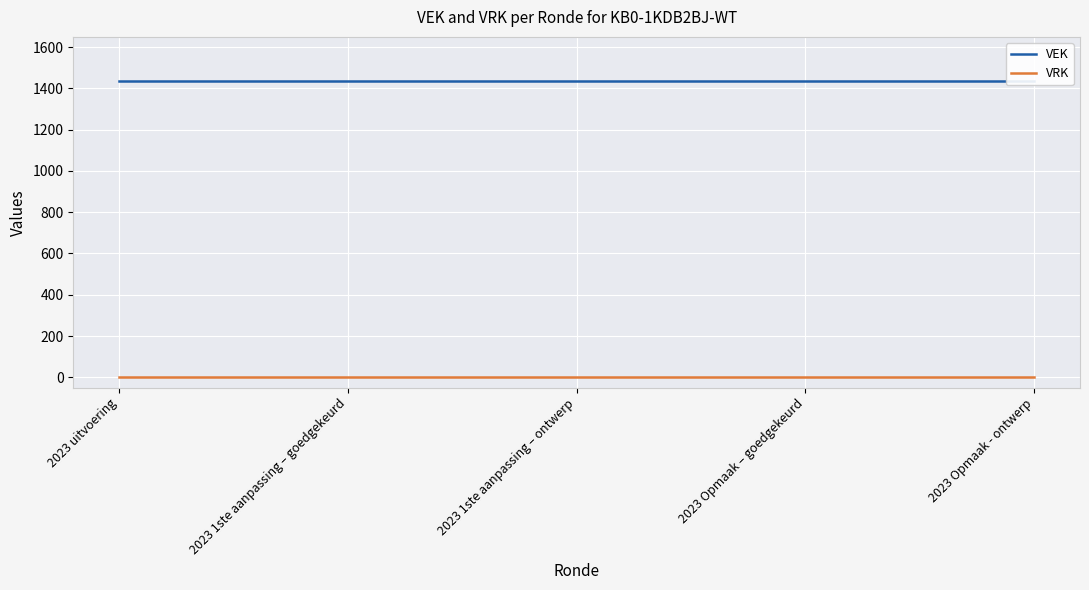

Between 2023 uitvoering and 2023 Opmaak - ontwerp, which series saw the biggest shift?

VEK